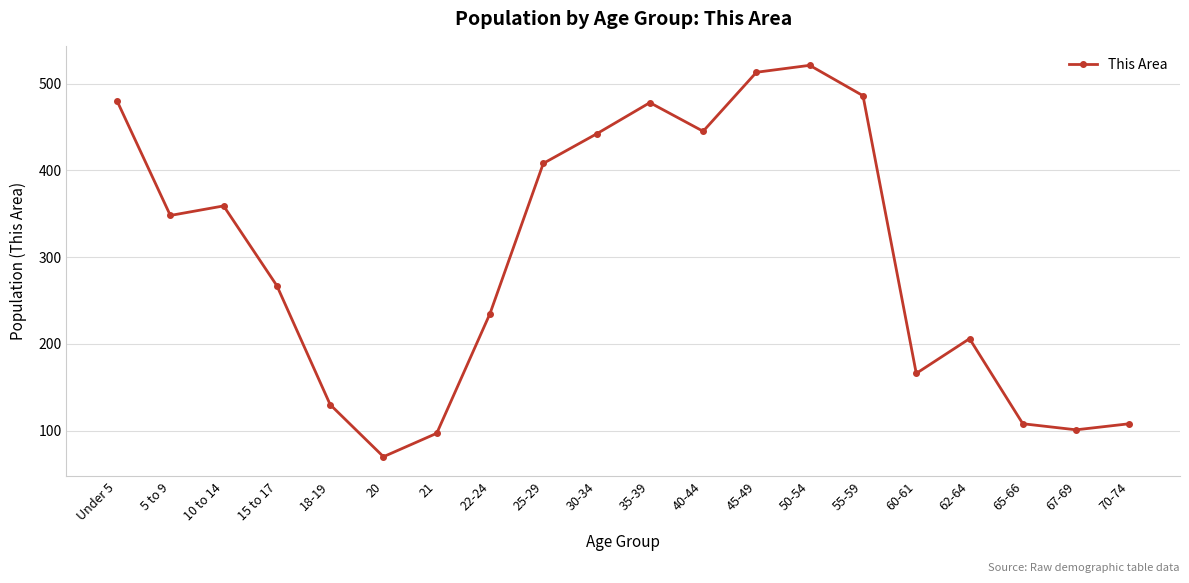

Is it true that the value at 40-44 is 680?

False